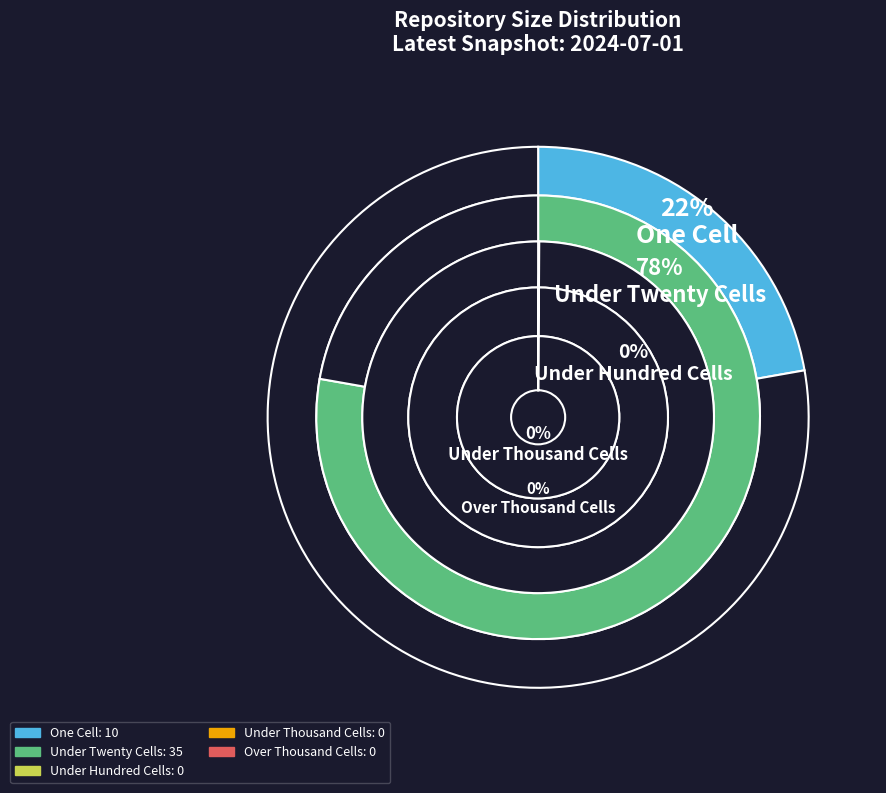

What percentage do one_cell (10) and under_hundred_cells (0) together represent?

22.2%